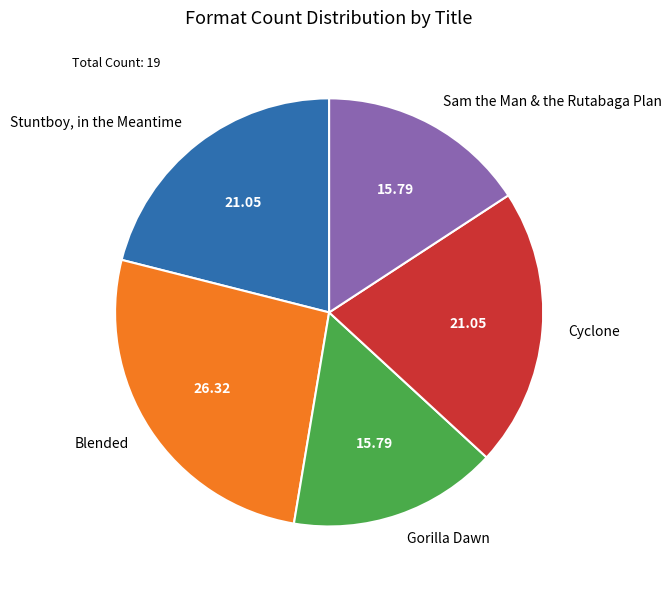

Does any single category account for the majority?

No